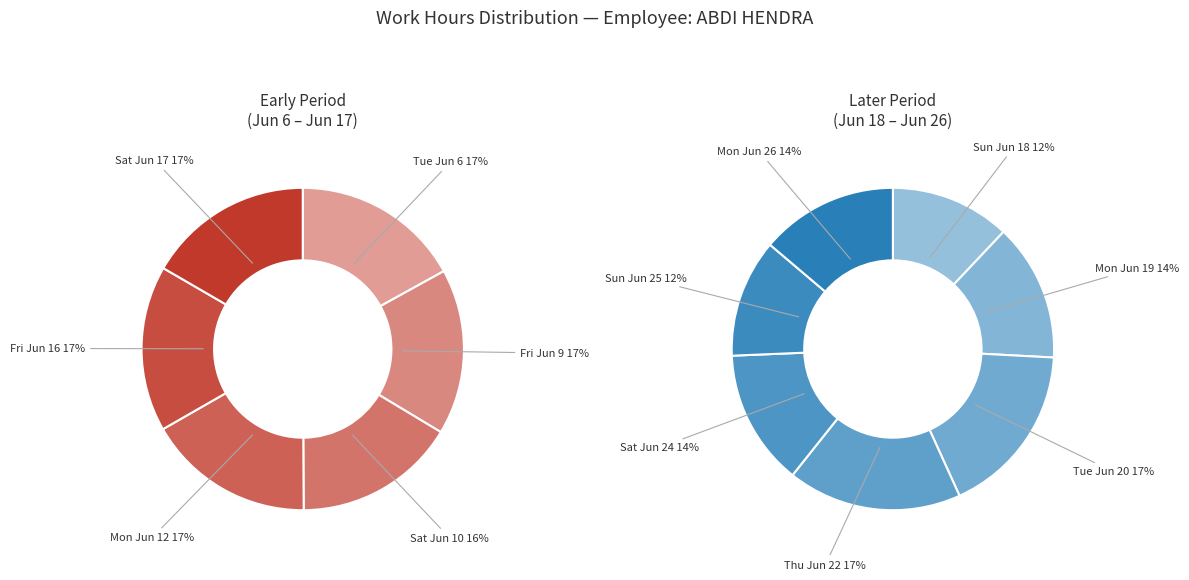

Rank the categories by value from highest to lowest.

Thu Jun 22, Tue Jun 20, Tue Jun 6, Mon Jun 12, Fri Jun 9, Fri Jun 16, Sat Jun 17, Mon Jun 19, Mon Jun 26, Sat Jun 24, Sat Jun 10, Sun Jun 18, Sun Jun 25